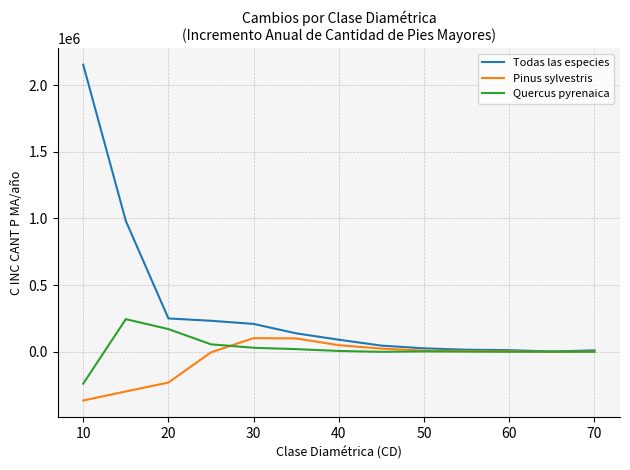

In Quercus pyrenaica, how many points are lower than both neighbors (excluding endpoints)?

1